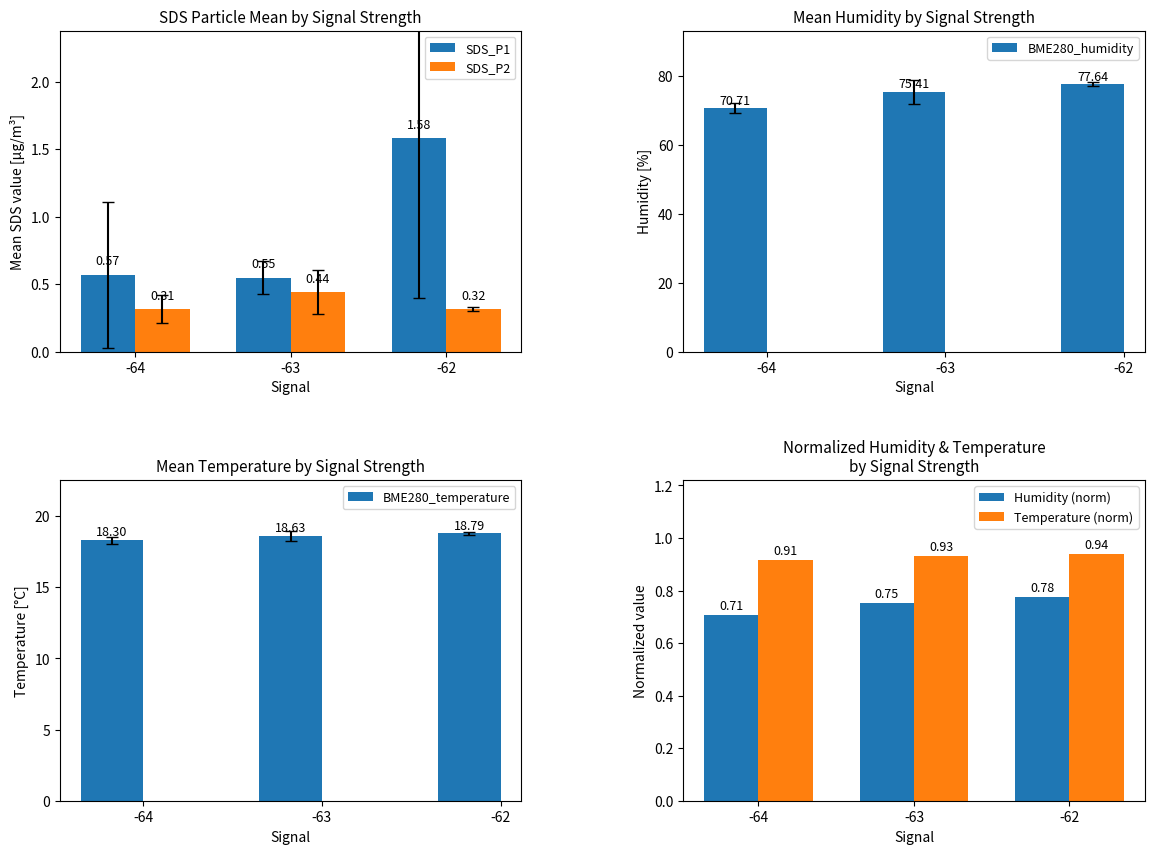

Reading right to left, extract all data points from this chart.

SDS_P1: 1.6	0.5	0.6
SDS_P2: 0.3	0.4	0.3
BME280_humidity: 77.6	75.4	70.7
BME280_temperature: 18.8	18.6	18.3
Humidity (norm): 0.8	0.8	0.7
Temperature (norm): 0.9	0.9	0.9